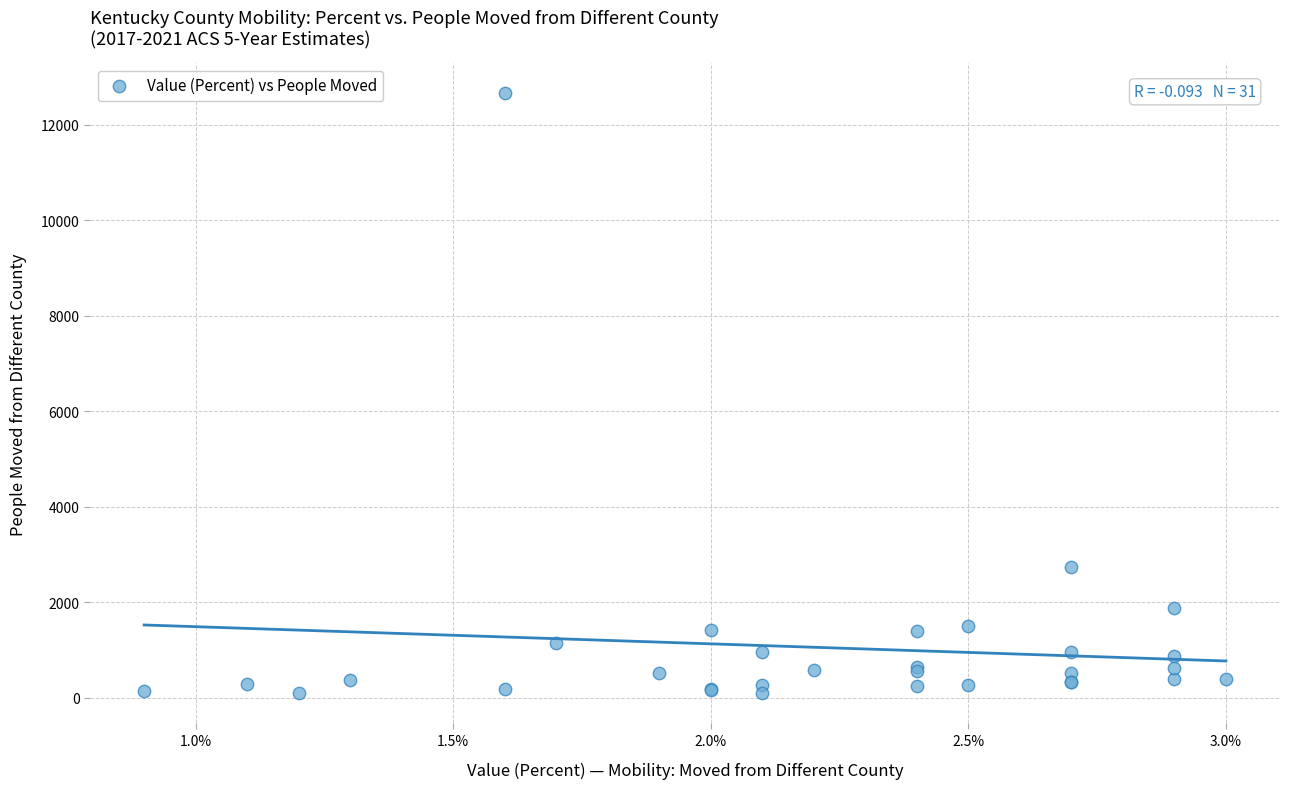

What Y value in the scatter plot is closest to 6375?

2748